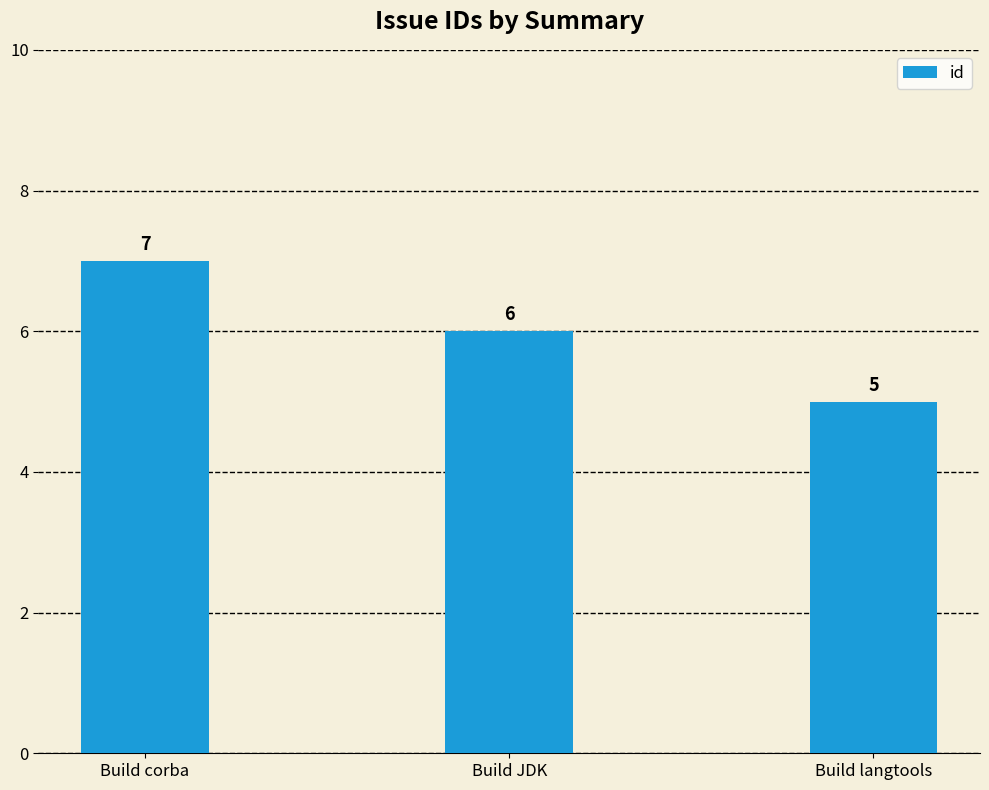

Which category has the highest value across all series?

Build corba